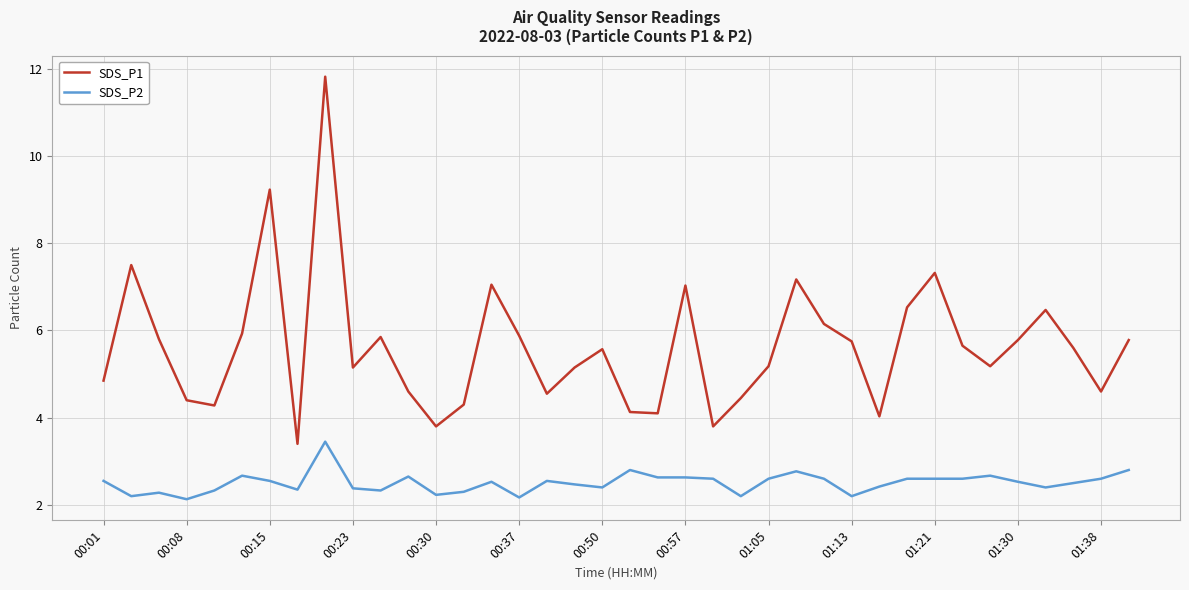

What are all the series names shown in the legend?

SDS_P1, SDS_P2